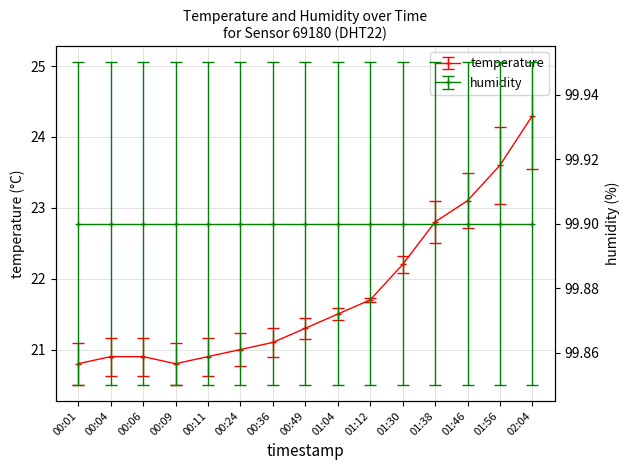

What is the difference between the second highest and minimum values?

2.8